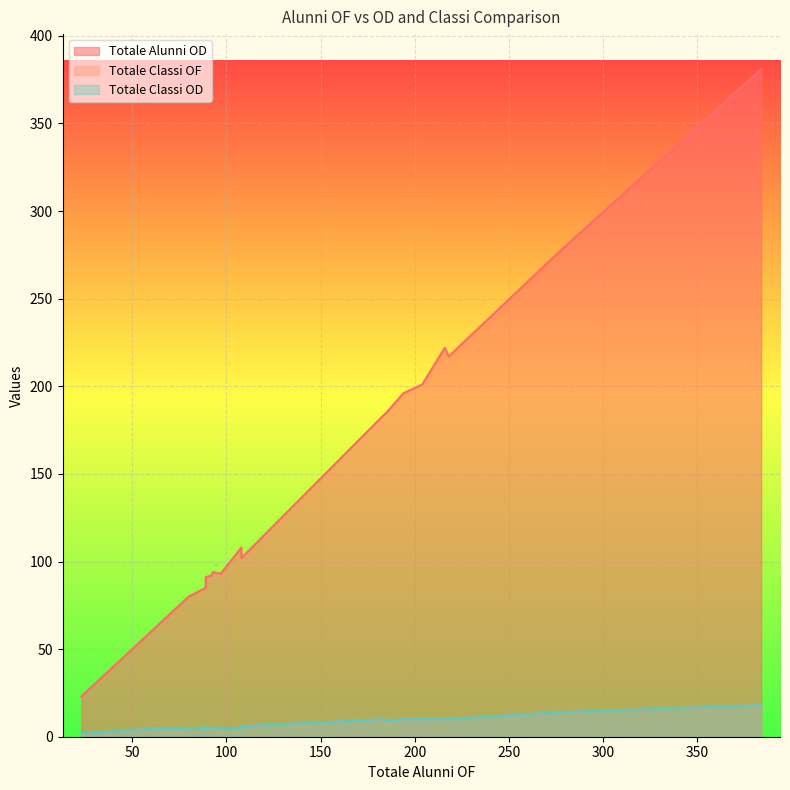

How many lines are shown in the chart?

3